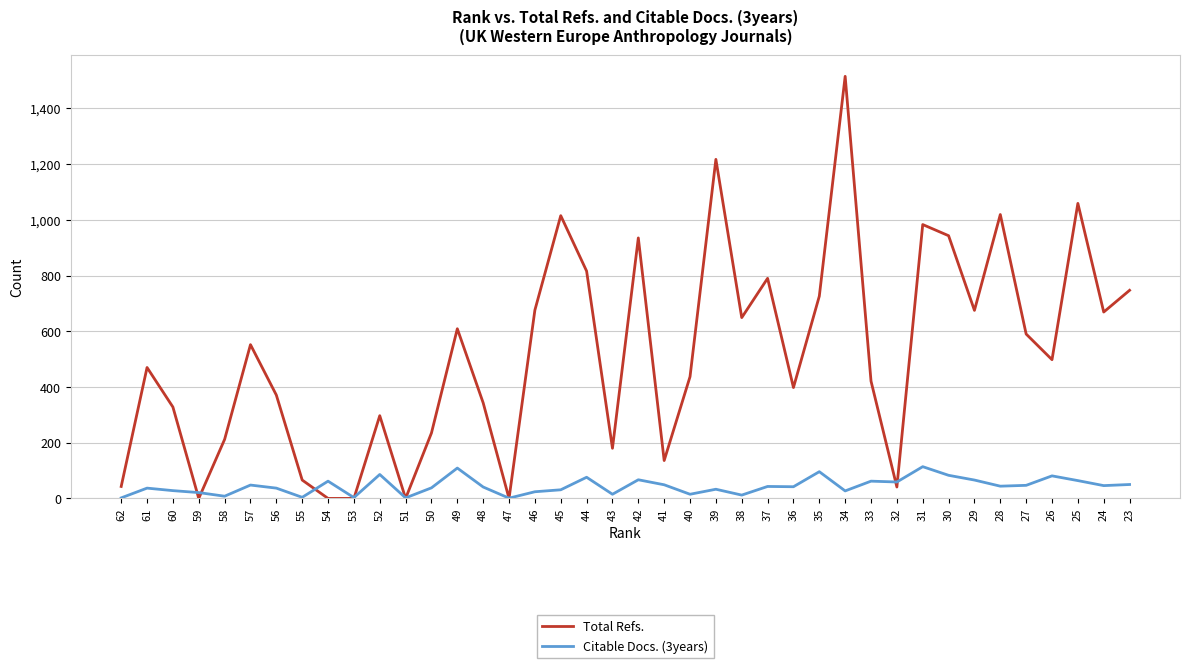

True or false: Citable Docs. (3years) and Total Refs. intersect in this chart.

True